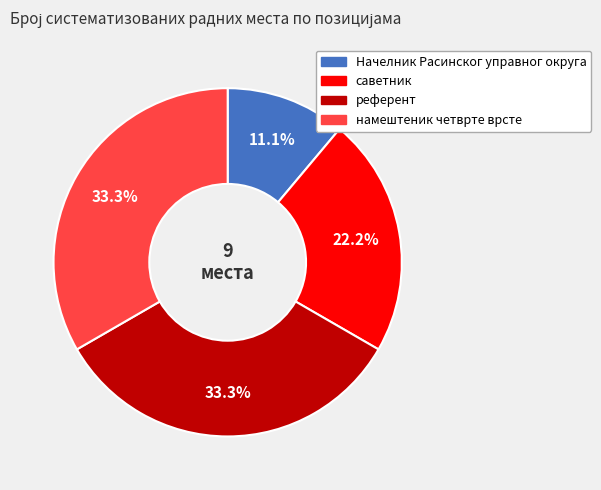

Count the number of slices in the pie.

4